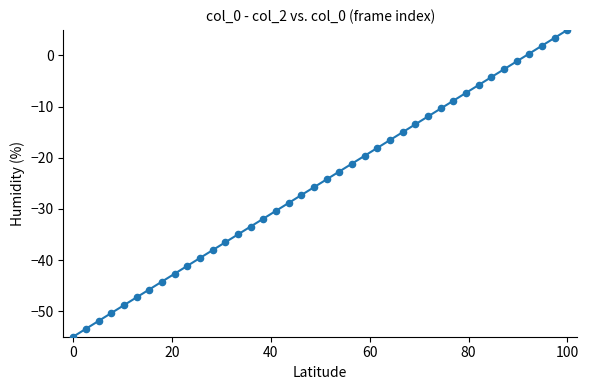

What is the range of Y values (max minus min)?

60.0